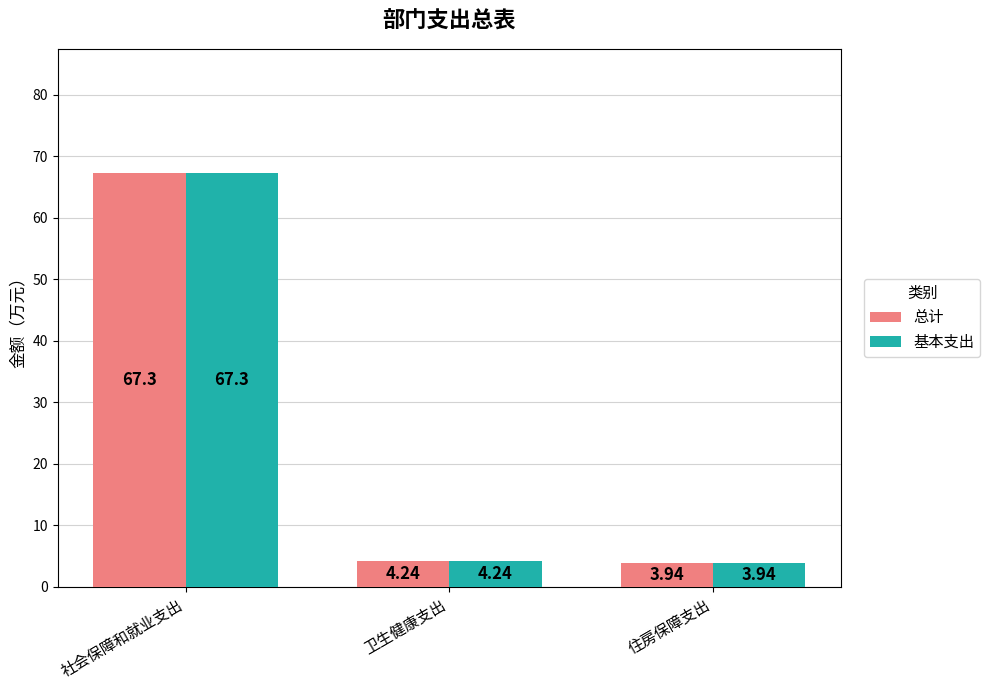

What is the sum of the 基本支出 values at 住房保障支出 and 卫生健康支出?

8.2